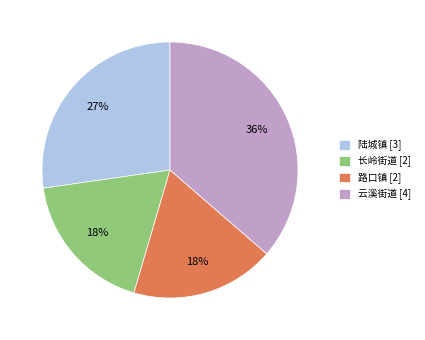

To the nearest percent, what is the combined percentage of 云溪街道 and 路口镇?

55%